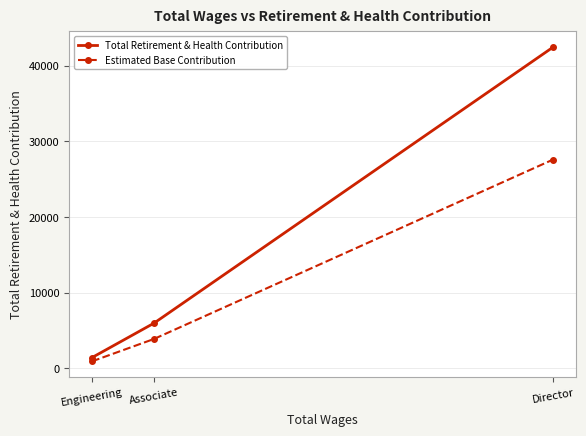

Does the chart have visible grid lines?

Yes